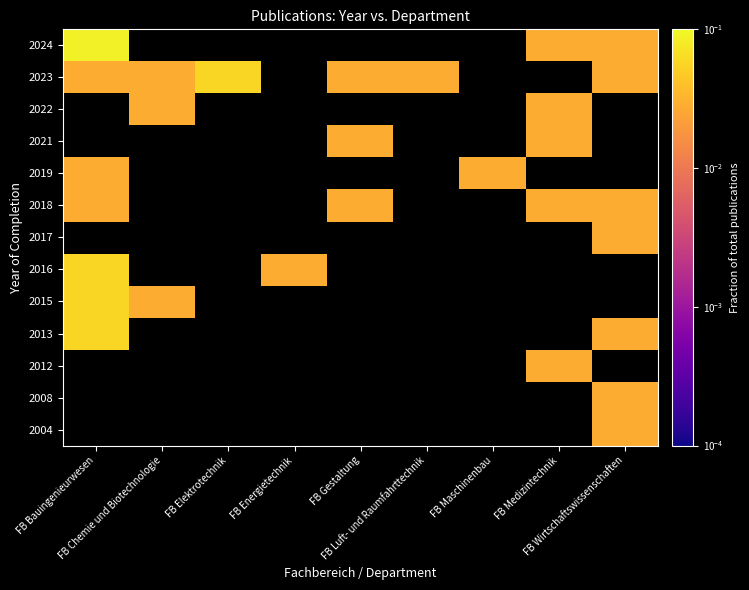

Rank the series at FB Maschinenbau from lowest to highest value.

2004, 2008, 2012, 2013, 2015, 2016, 2017, 2018, 2019, 2021, 2022, 2023, 2024